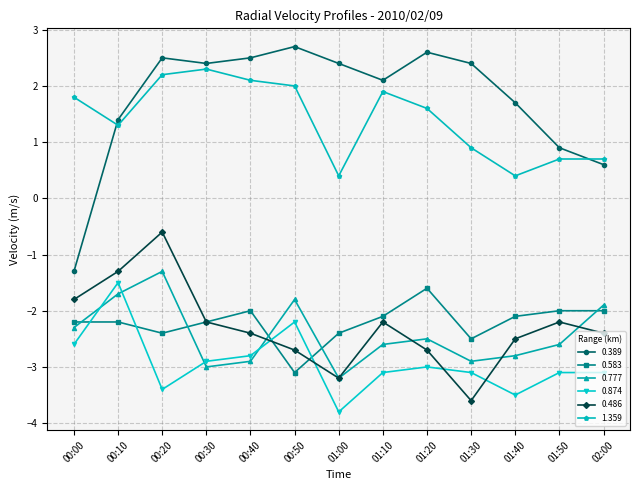

At which label is 1.359 closest to 1?

01:30